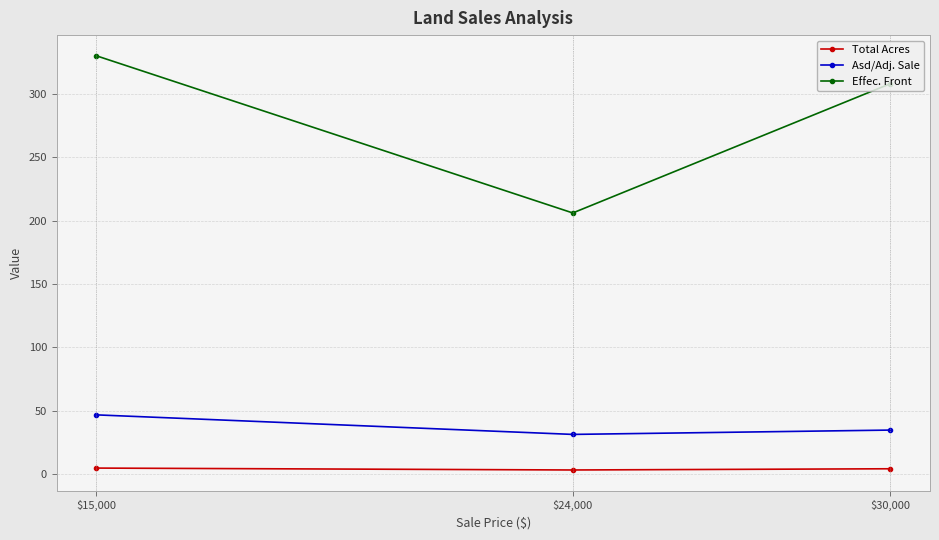

What is the difference between the second highest and minimum values in the Asd/Adj. Sale series?

3.4